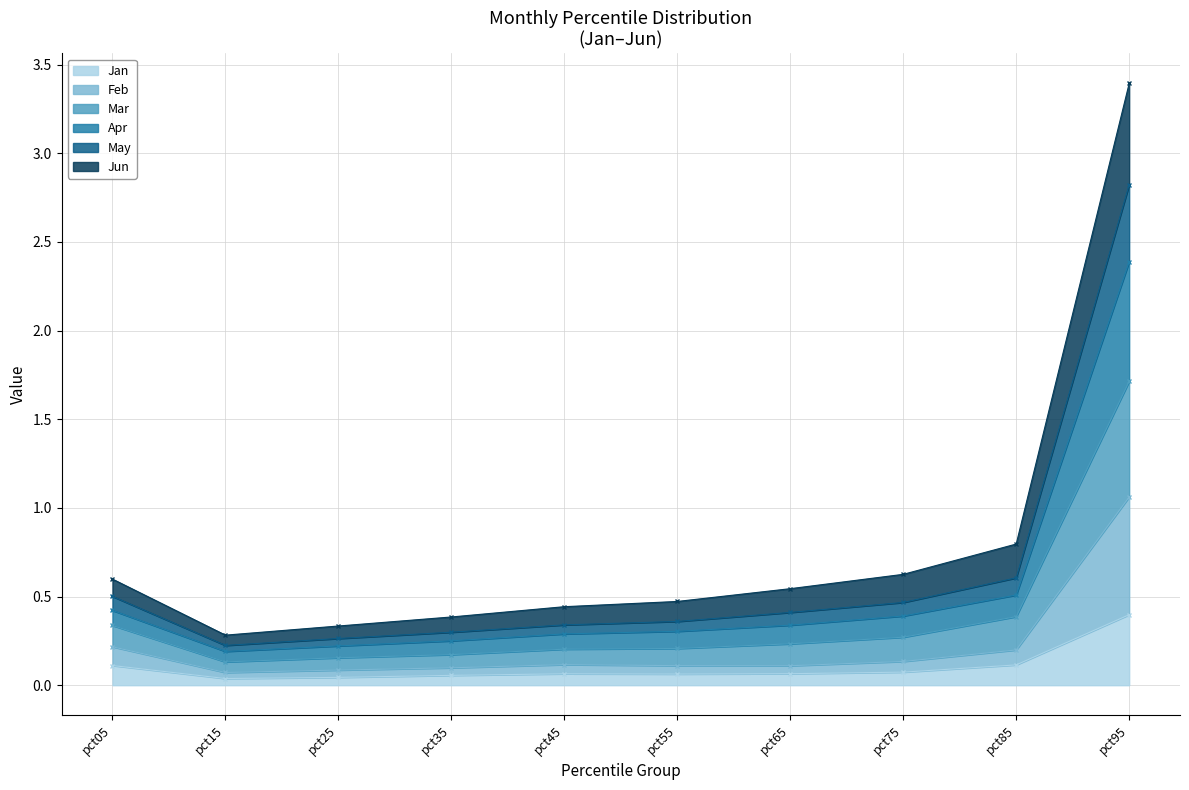

How many interior local valleys does the Jun series have?

1